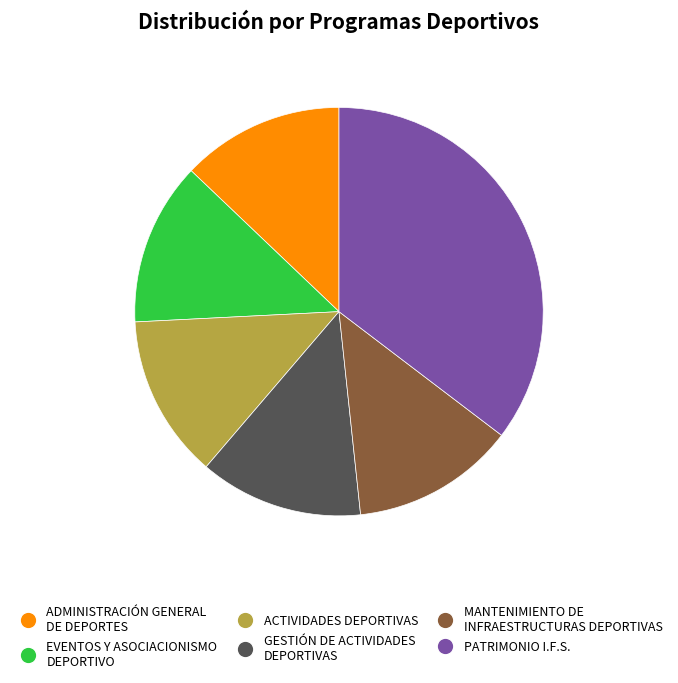

Is it true that MANTENIMIENTO DE INFRAESTRUCTURAS DEPORTIVAS is 13% of the pie?

True